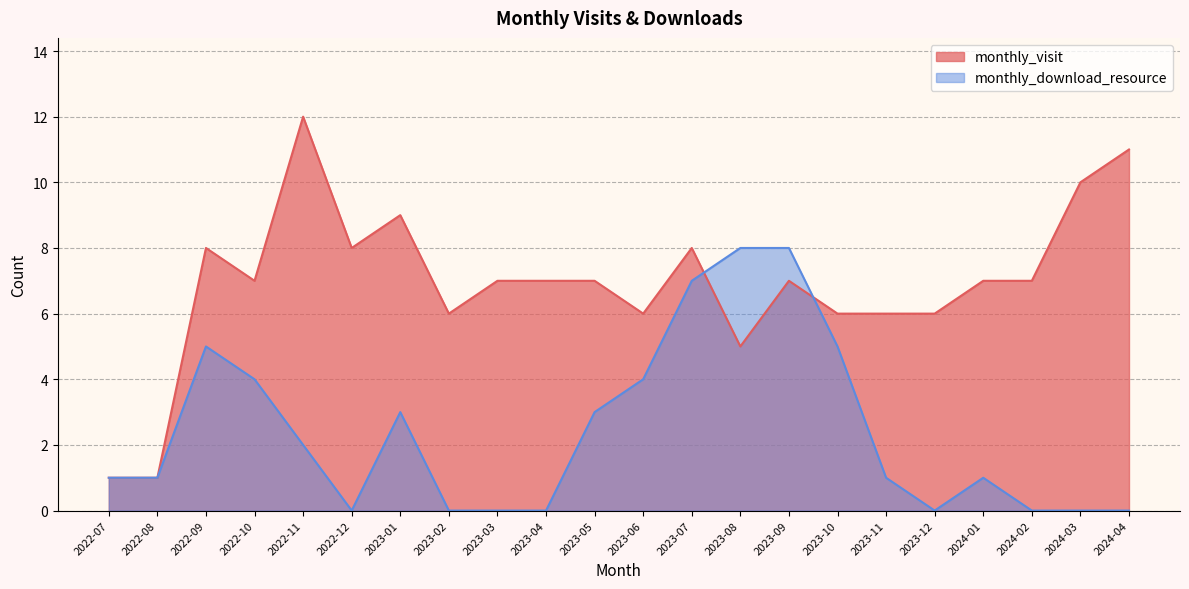

How many data points in monthly_download_resource are above 1?

10